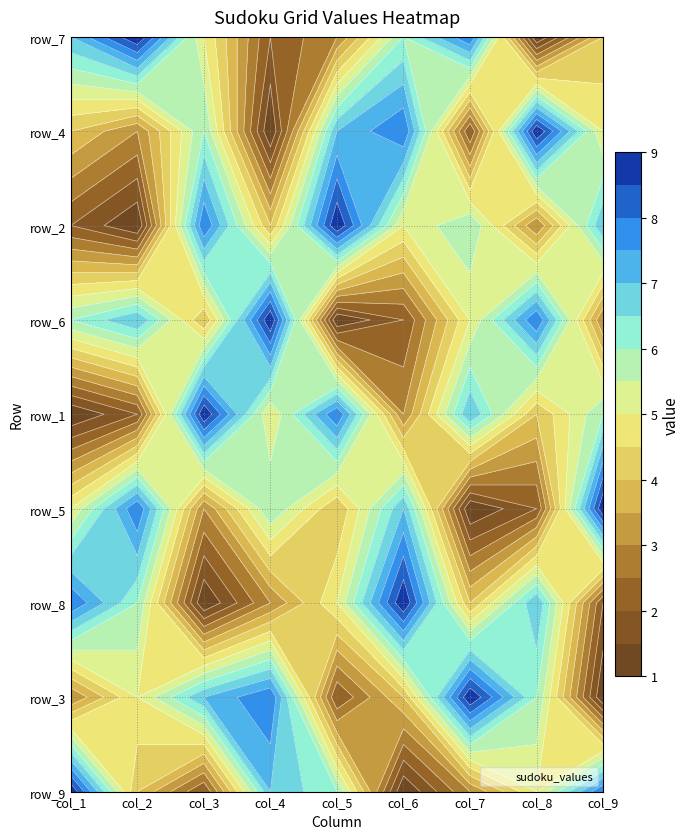

Is the value of row_3 at 7 greater than the value of row_7 at 7?

Yes